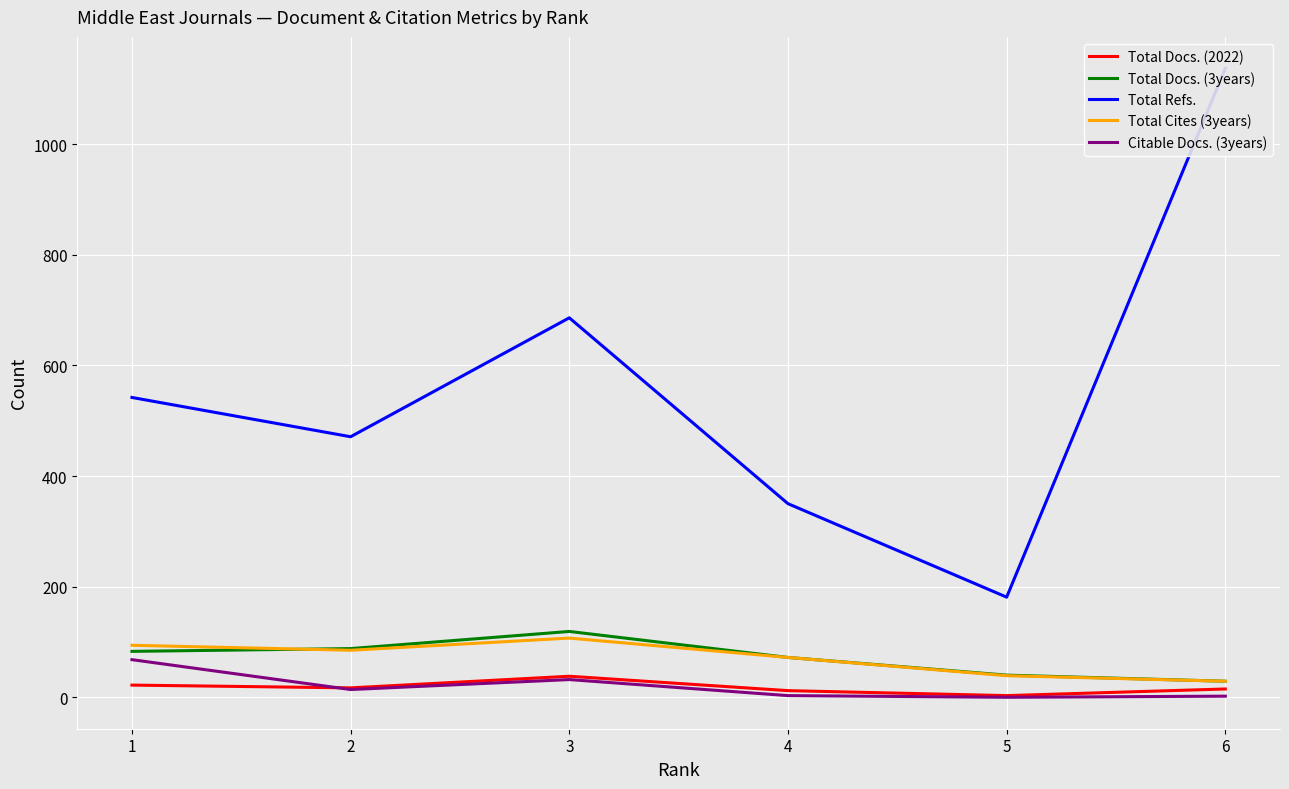

What is the difference between the Citable Docs. (3years) values at 5 and 3?

32